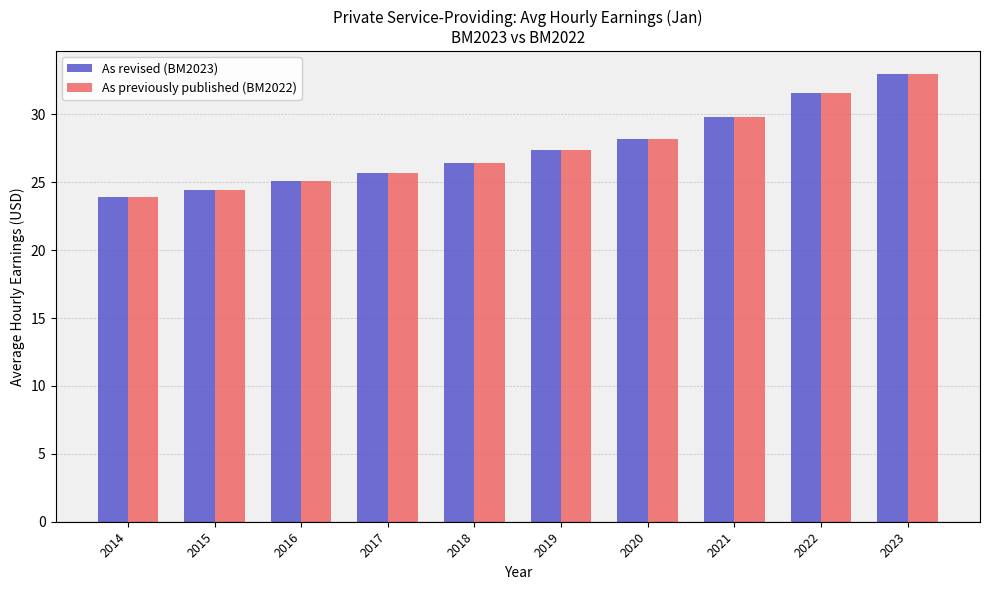

Is it true that As revised (BM2023) equals 24.5 at 2015?

True